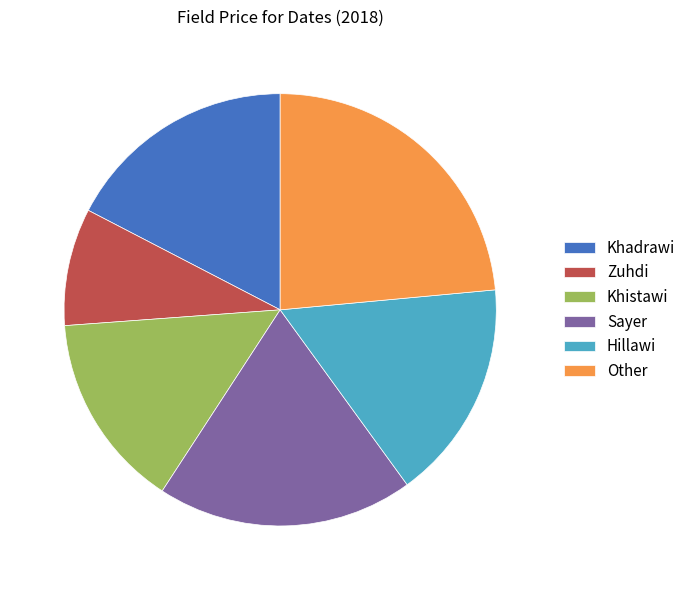

Is there any slice that represents more than half of the pie?

No